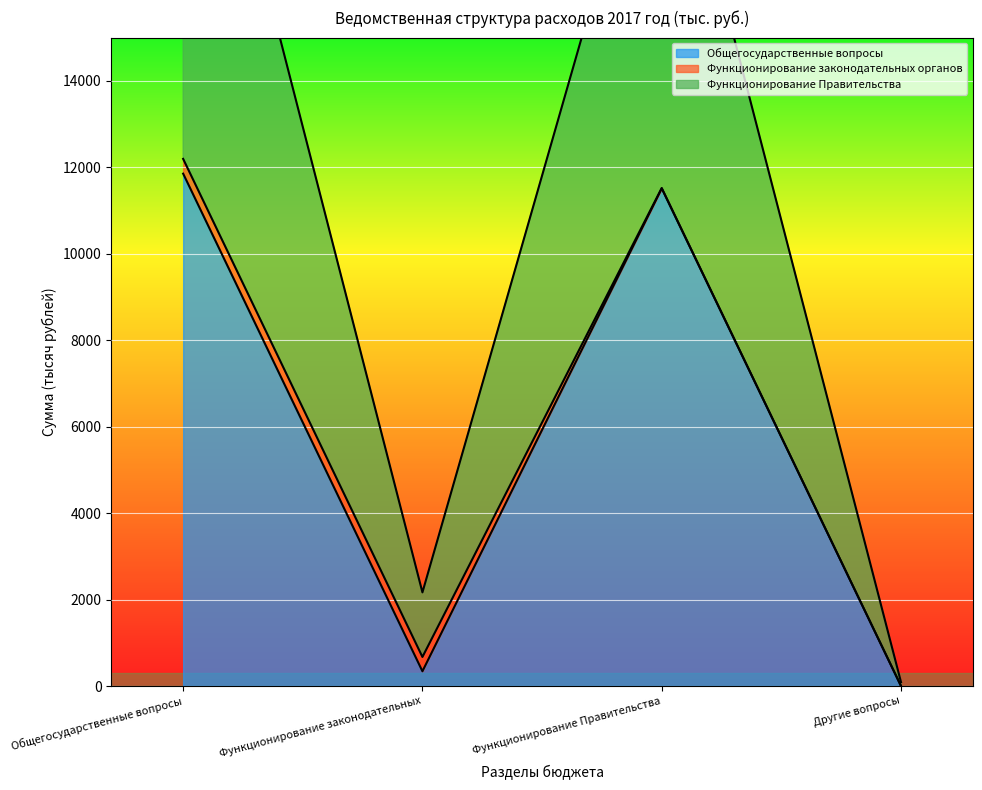

How many interior local peaks does the Функционирование Правительства series have?

1